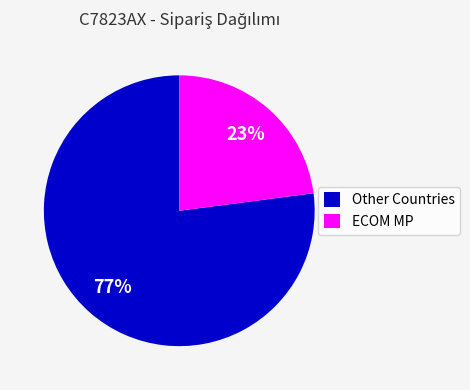

Approximately how many times larger is the value at ECOM MP compared to Other Countries?

0.3